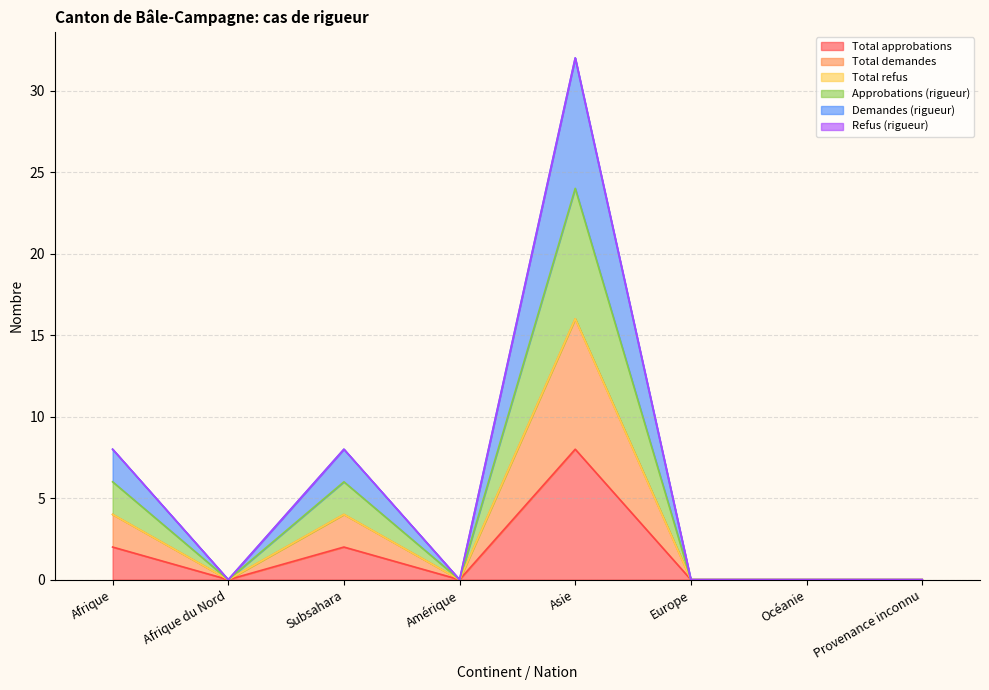

What is the label of the 7th point from the right?

Afrique du Nord